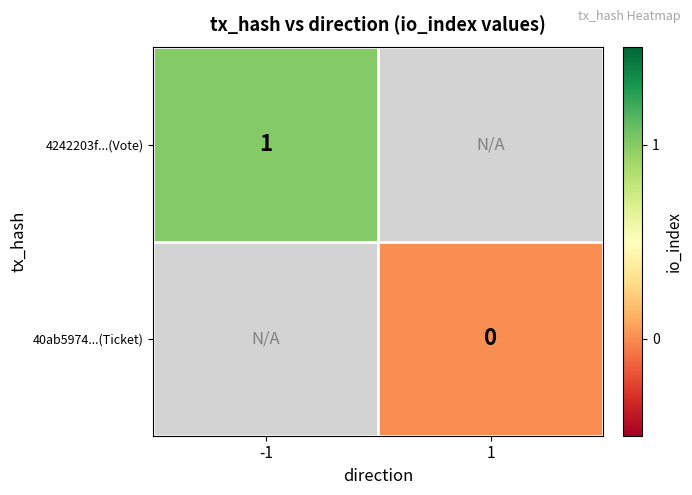

Between -1 and 1, which is larger?

1